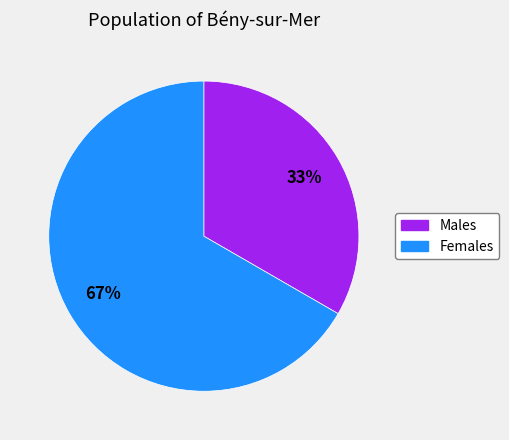

Is there a majority slice in this chart?

Yes